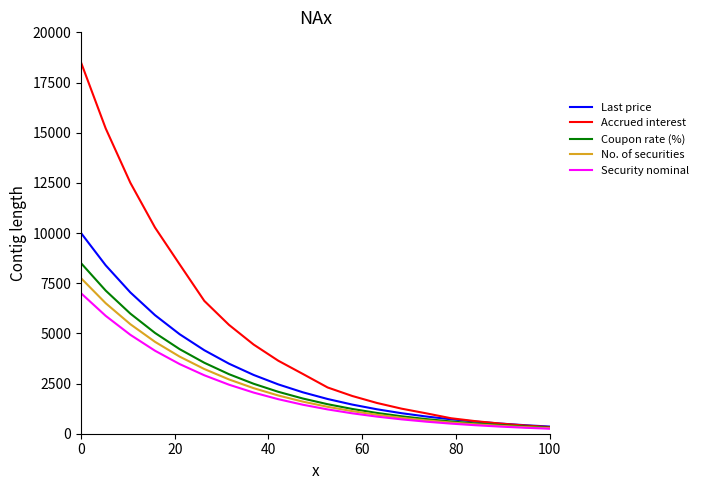

What are all the series names shown in the legend?

Last price, Accrued interest, Coupon rate (%), No. of securities, Security nominal